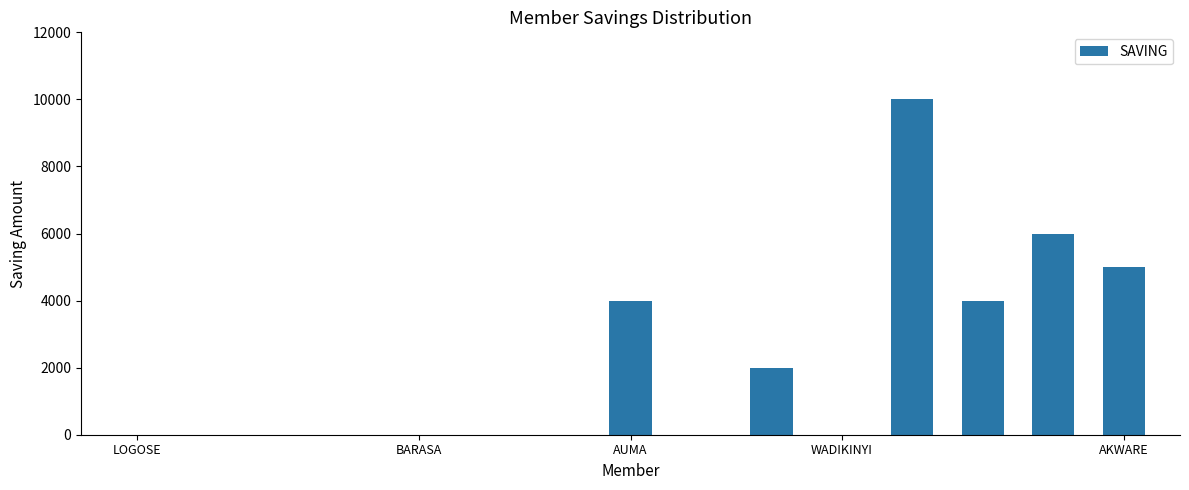

Are the bars horizontal?

No